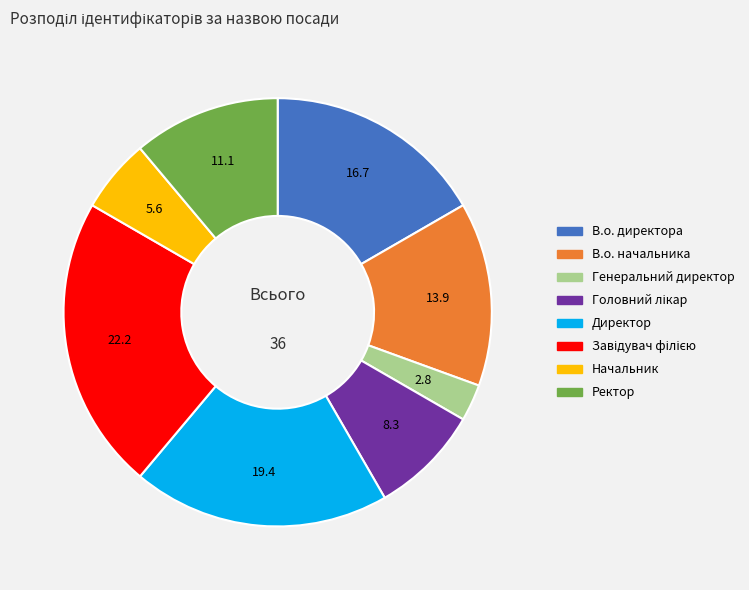

Does any single category account for the majority?

No